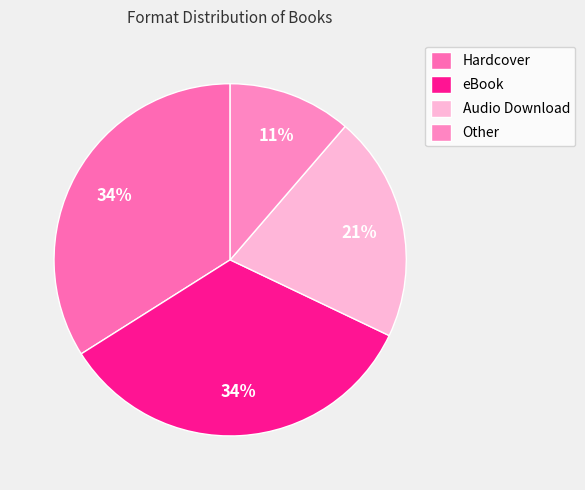

To the nearest percent, what percentage of the pie is Audio Download?

21%